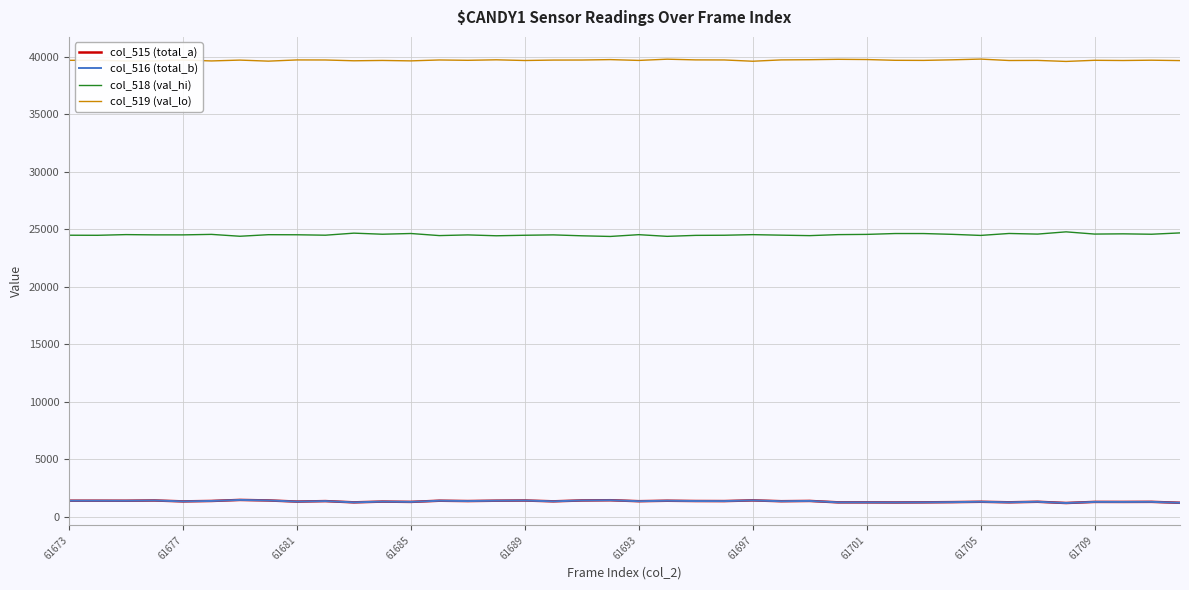

What is the maximum value for col_518 (val_hi)?

24765